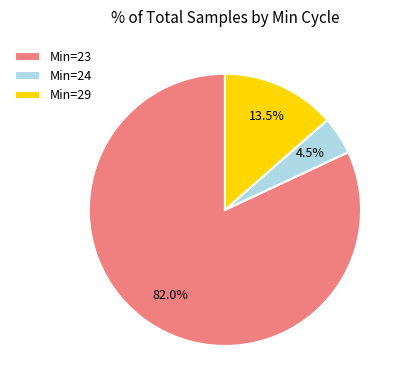

What is the smallest slice in the pie chart?

Min=24